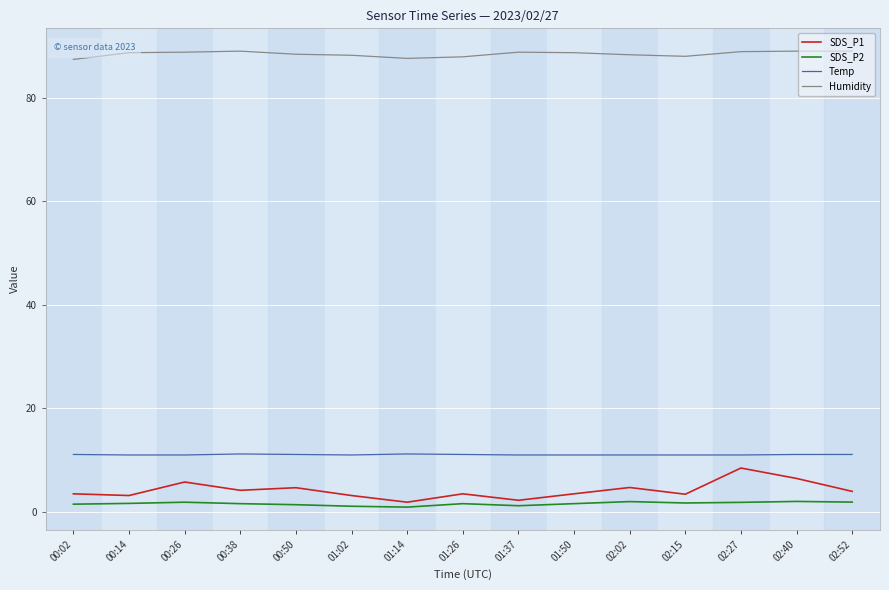

What is the total value across all series at 00:38?

106.0